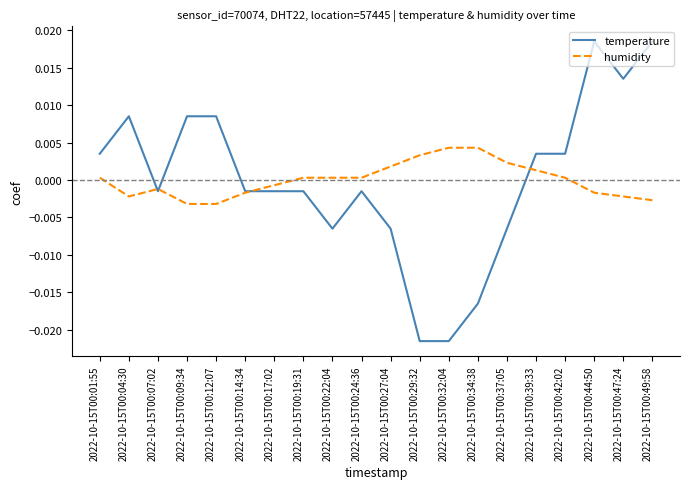

The value of humidity at 2022-10-15T00:17:02 is -0.0. True or false?

True